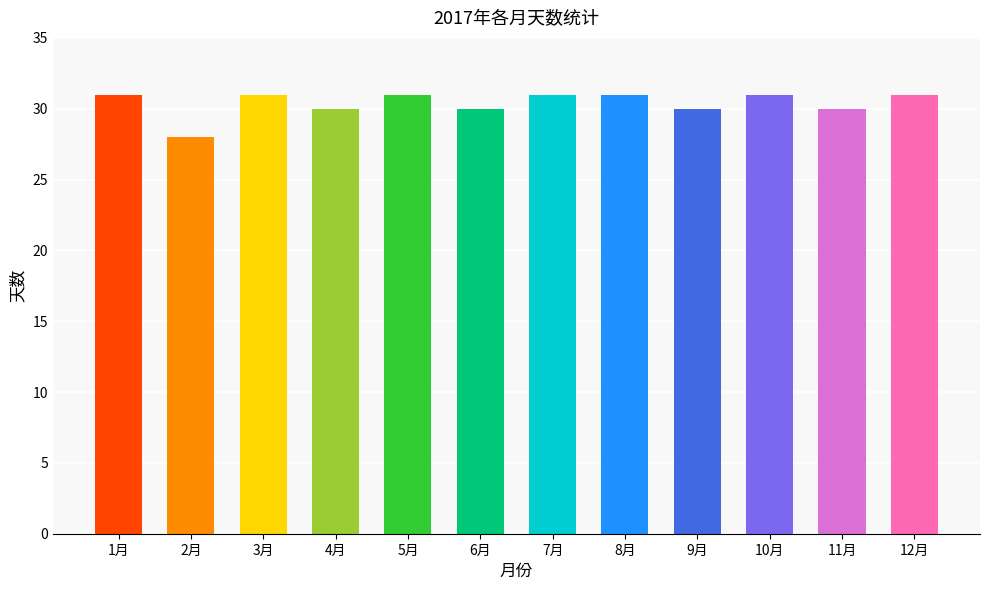

Reading left to right, extract all data points from this chart.

1月=31	2月=28	3月=31	4月=30	5月=31	6月=30	7月=31	8月=31	9月=30	10月=31	11月=30	12月=31